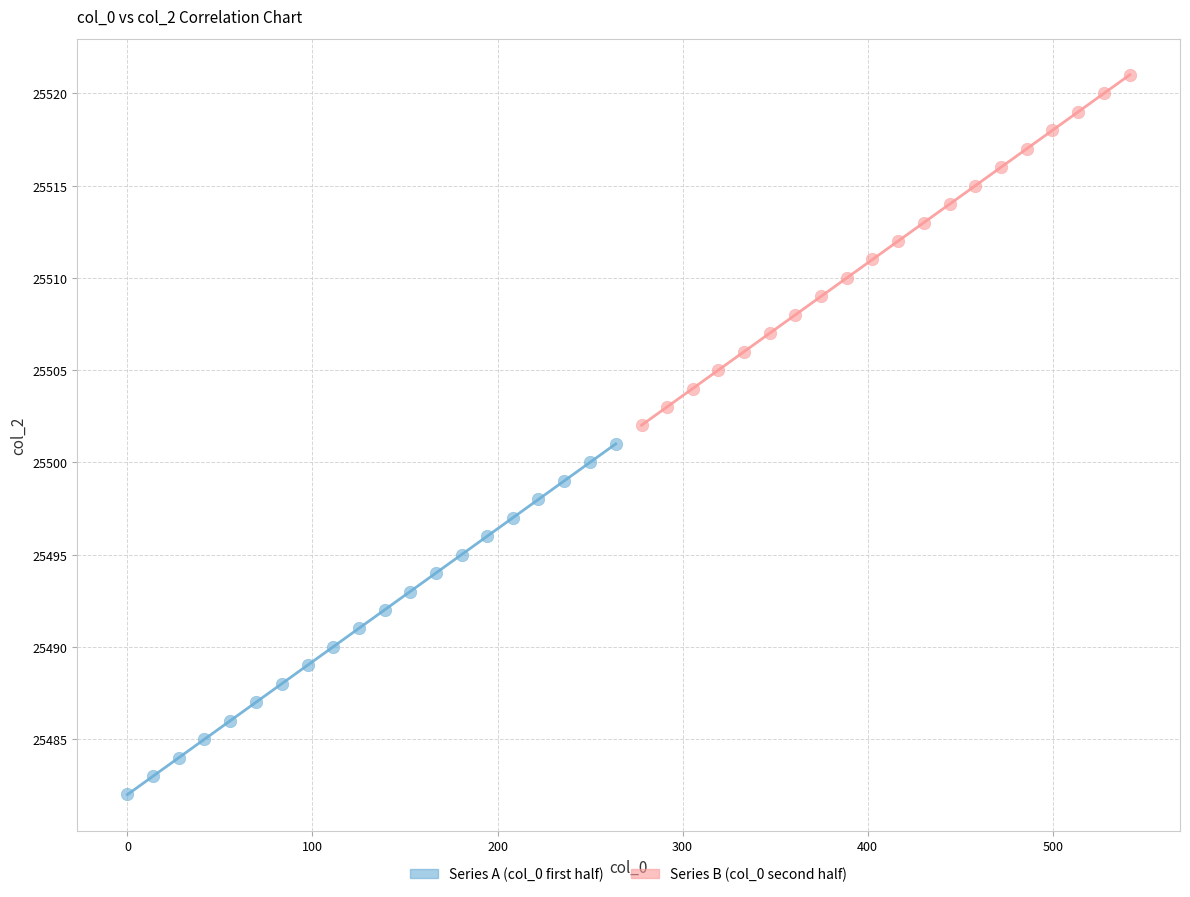

Which series contains the lowest Y value?

Series A (col_0 first half)